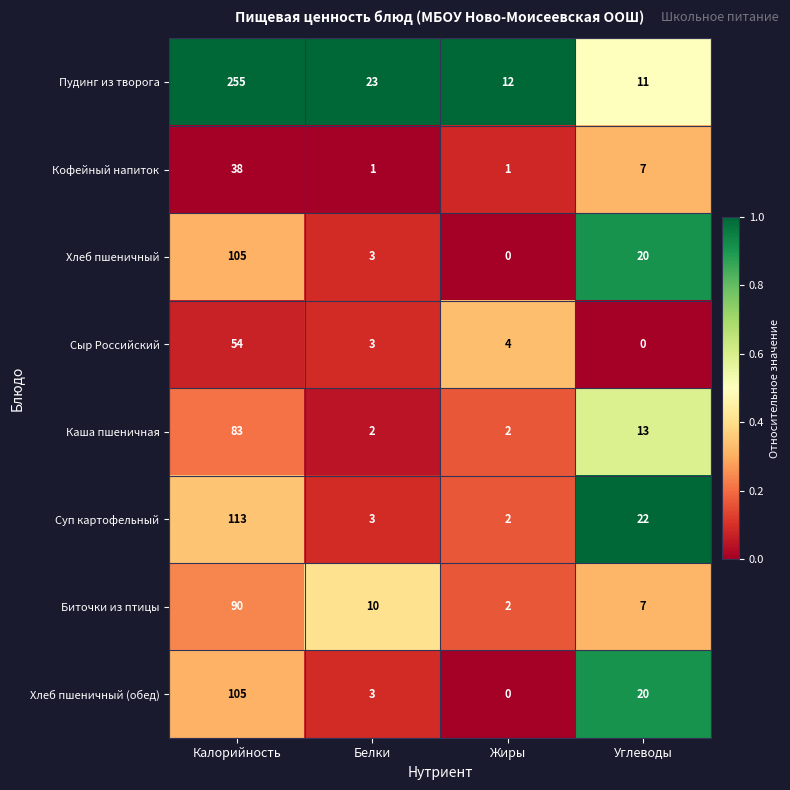

Between Калорийность and Белки, which series saw the biggest shift?

Пудинг из творога